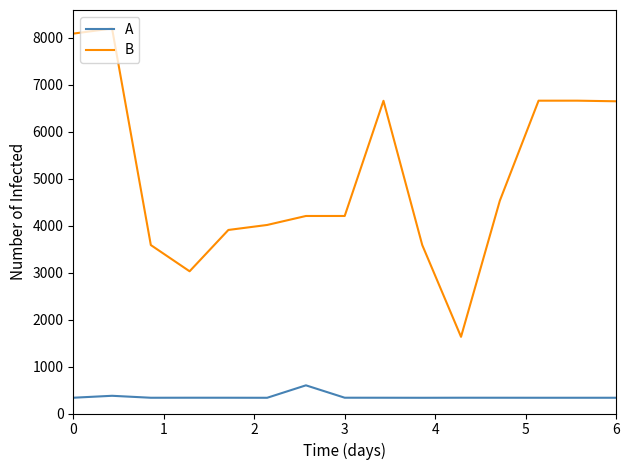

Which series has the widest spread of values?

B